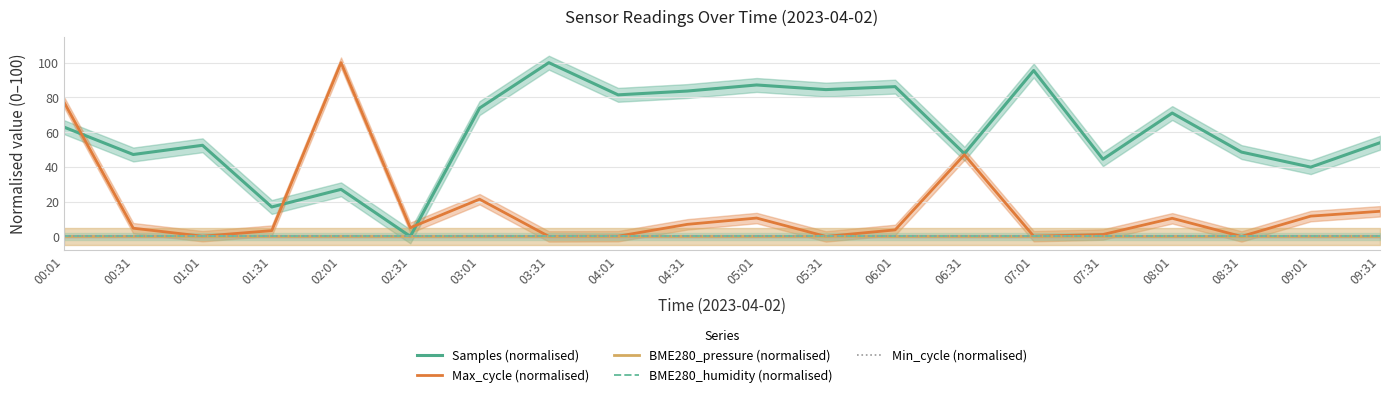

Between 02:01 and 03:01, which series saw the biggest shift?

Max_cycle (normalised)